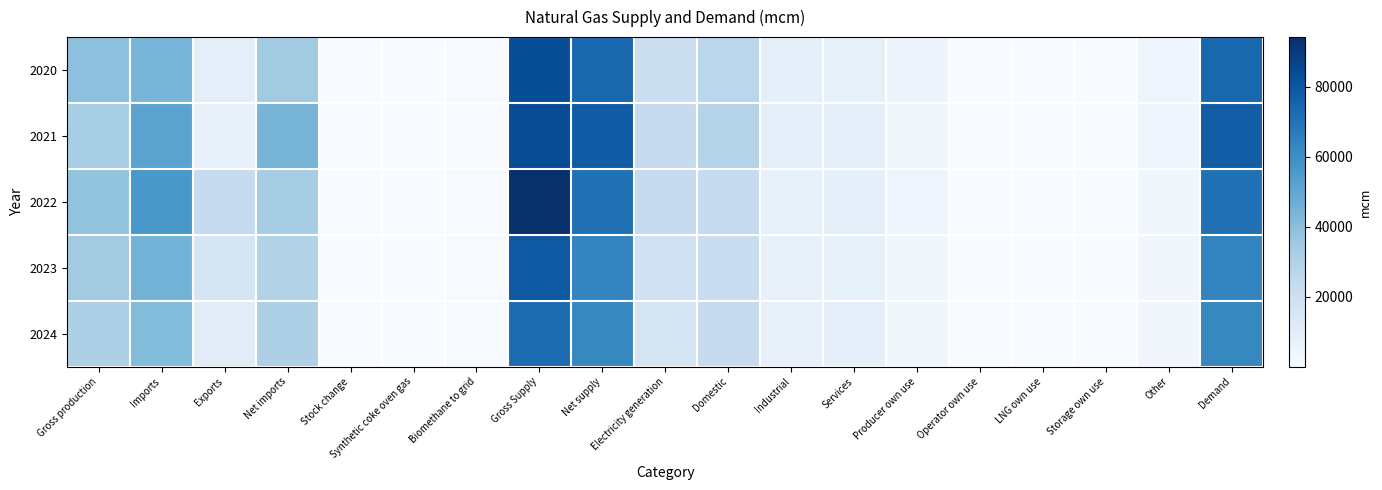

Reading left to right, what are all the values shown in this chart?

2020: Gross production=39432.9	Imports=43918.1	Exports=9641.2	Net imports=34276.9	Stock change=-18.4	Synthetic coke oven gas=-18.8	Biomethane to grid=568.3	Gross Supply=83351.0	Net supply=74240.9	Electricity generation=21133.7	Domestic=27291.4	Industrial=8711.3	Services=8124.3	Producer own use=4514.4	Operator own use=92.5	LNG own use=274.9	Storage own use=0.0	Other=4037.1	Demand=74179.7
2021: Gross production=32569.5	Imports=51350.1	Exports=6889.0	Net imports=44461.1	Stock change=183.0	Synthetic coke oven gas=-32.0	Biomethane to grid=580.0	Gross Supply=83919.6	Net supply=77761.6	Electricity generation=23114.2	Domestic=28981.5	Industrial=8670.5	Services=8957.2	Producer own use=3706.7	Operator own use=120.8	LNG own use=219.7	Storage own use=0.0	Other=4014.5	Demand=77704.3
2022: Gross production=37737.7	Imports=56523.5	Exports=23488.4	Net imports=33035.1	Stock change=-363.1	Synthetic coke oven gas=-39.6	Biomethane to grid=606.2	Gross Supply=94261.1	Net supply=70976.2	Electricity generation=23436.4	Domestic=23553.8	Industrial=7931.3	Services=8202.1	Producer own use=3853.0	Operator own use=163.1	LNG own use=384.3	Storage own use=0.0	Other=3582.7	Demand=70983.3
2023: Gross production=34055.7	Imports=45244.0	Exports=15848.7	Net imports=29395.3	Stock change=-604.8	Synthetic coke oven gas=-25.9	Biomethane to grid=671.1	Gross Supply=79299.7	Net supply=63491.5	Electricity generation=19035.5	Domestic=22084.7	Industrial=7535.7	Services=7870.0	Producer own use=3600.5	Operator own use=113.8	LNG own use=292.3	Storage own use=0.0	Other=3324.2	Demand=63856.7
2024: Gross production=30830.1	Imports=41647.8	Exports=10734.3	Net imports=30913.5	Stock change=241.3	Synthetic coke oven gas=-35.3	Biomethane to grid=703.6	Gross Supply=72477.9	Net supply=62653.1	Electricity generation=16292.1	Domestic=22999.5	Industrial=7726.3	Services=8362.0	Producer own use=3424.5	Operator own use=83.3	LNG own use=154.2	Storage own use=0.0	Other=3379.8	Demand=62421.7